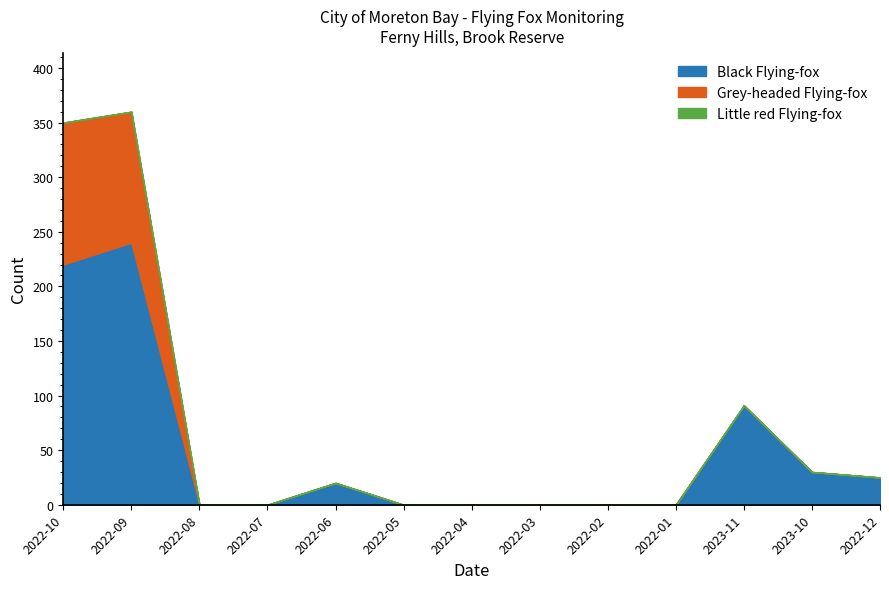

What is the difference between the Black Flying-fox values at 2022-06 and 2022-08?

20